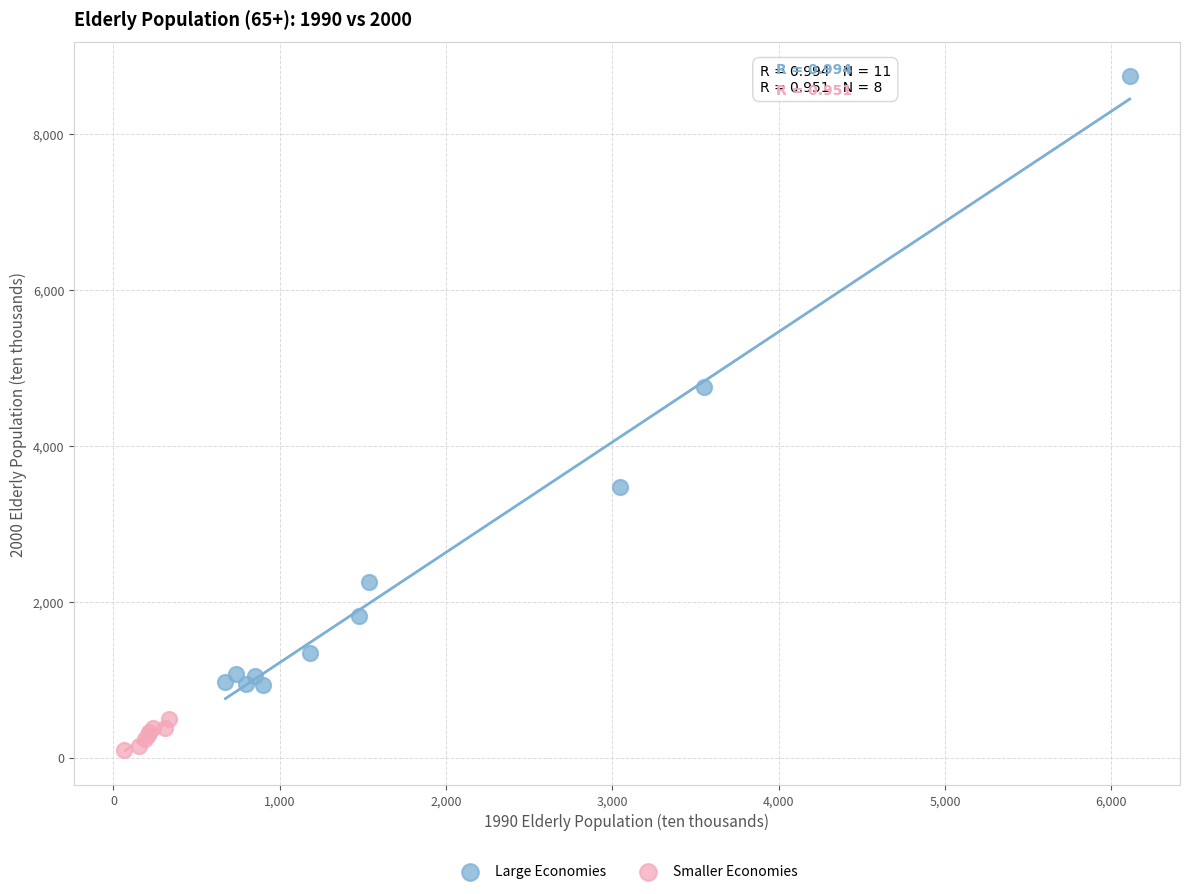

Which series has the largest Y range (max minus min)?

Large Economies